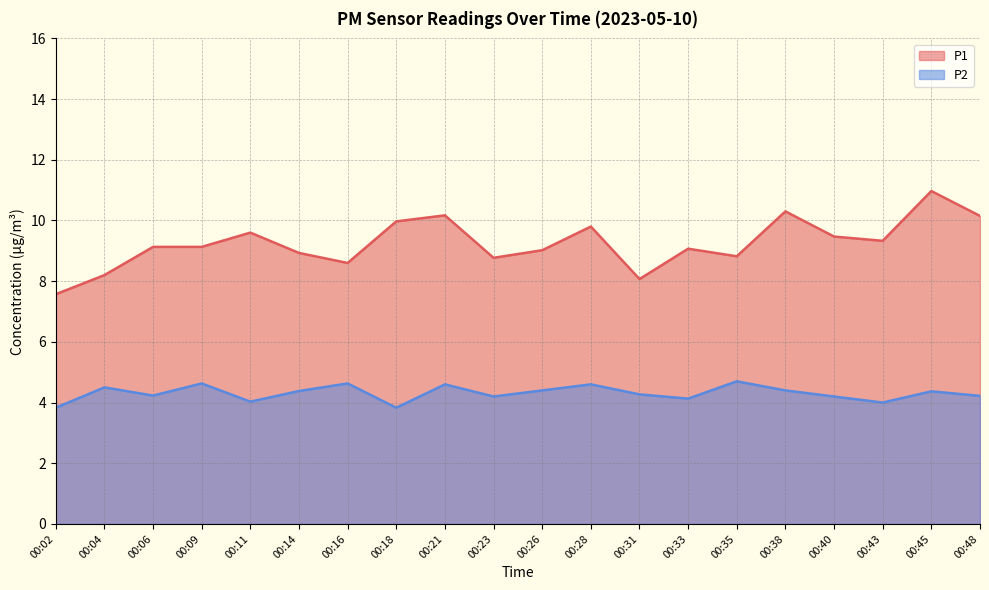

Is it true that P1 equals 10.3 at 00:38?

True